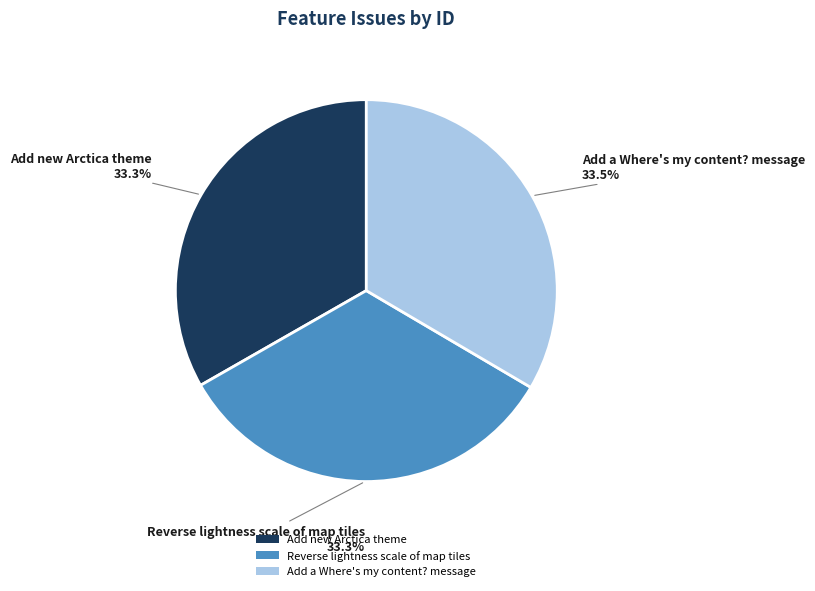

What portion of the pie excludes Add new Arctica theme?

66.7%